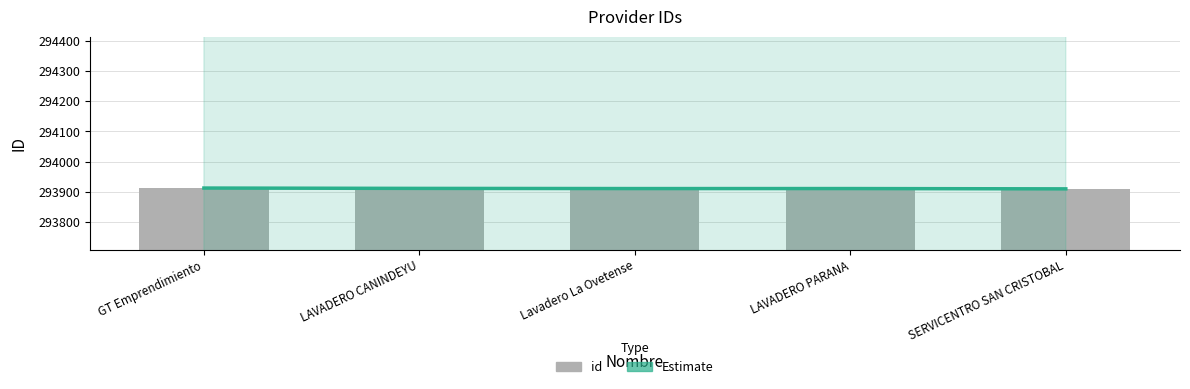

At which label does id reach its minimum?

SERVICENTRO SAN CRISTOBAL